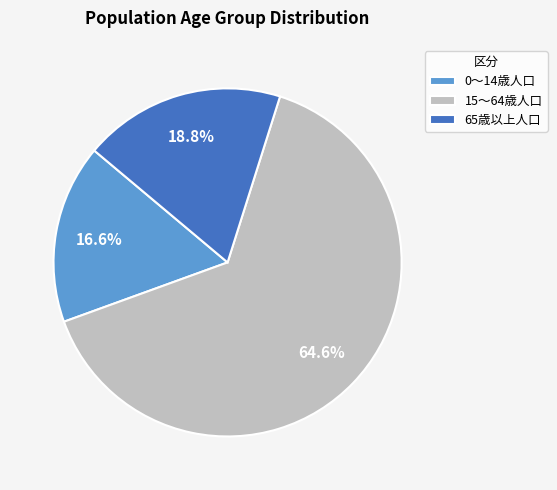

How many segments does this pie chart have?

3